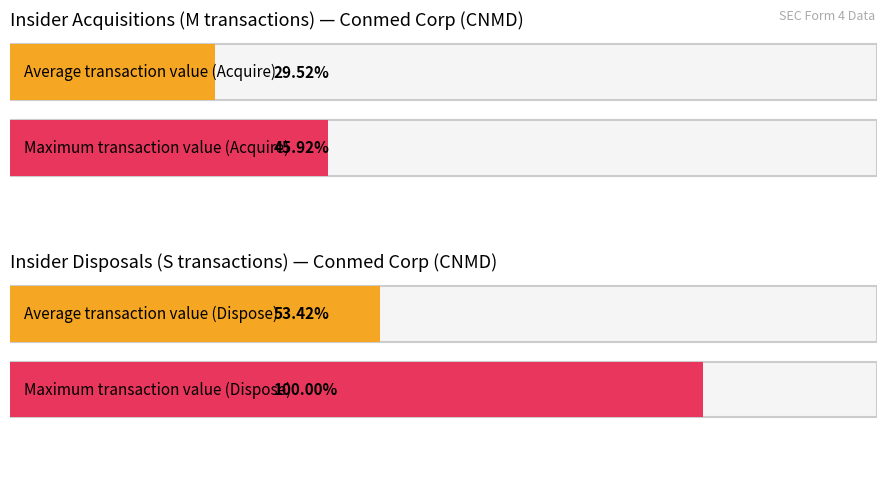

Rank the series by their average value, from highest to lowest.

Dispose (S), Acquire (M)